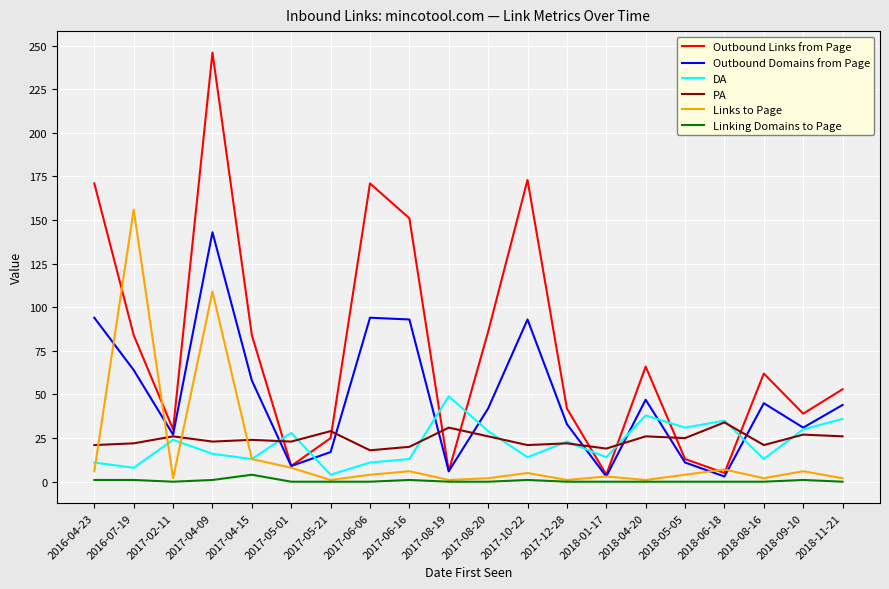

Where is the first local maximum for Outbound Domains from Page?

2017-04-09